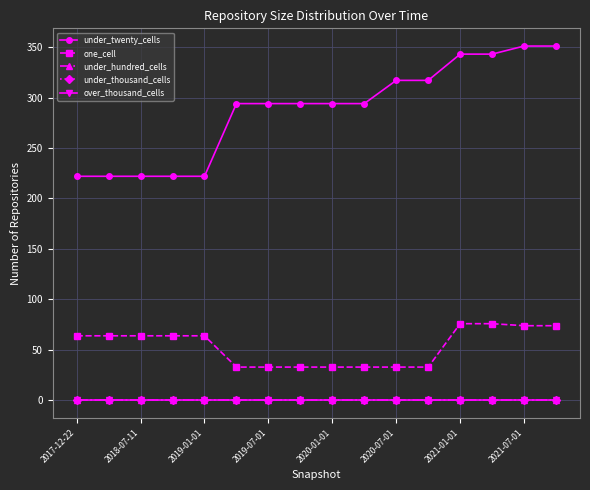

Is this an area chart (filled region under the line)?

No